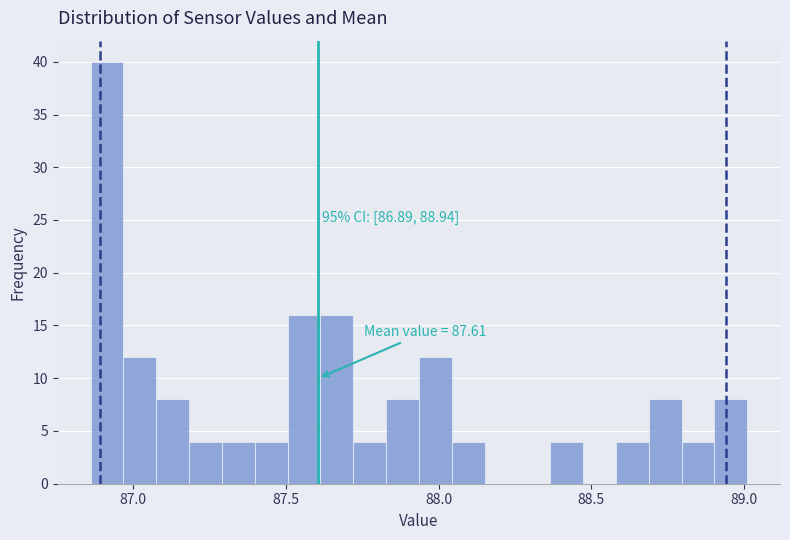

Read against the x-axis, roughly where is the centre of the tallest bar?

86.90